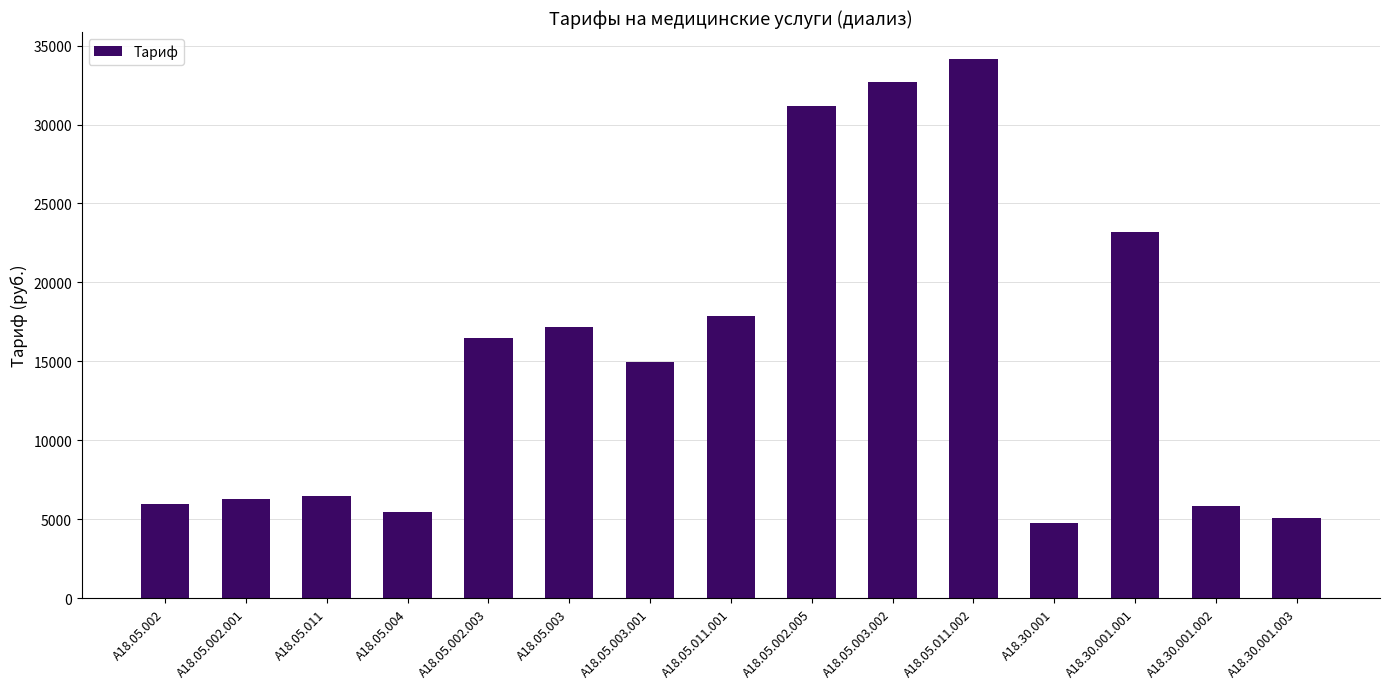

Approximately how many times larger is the value at A18.30.001.001 compared to A18.05.011?

3.6